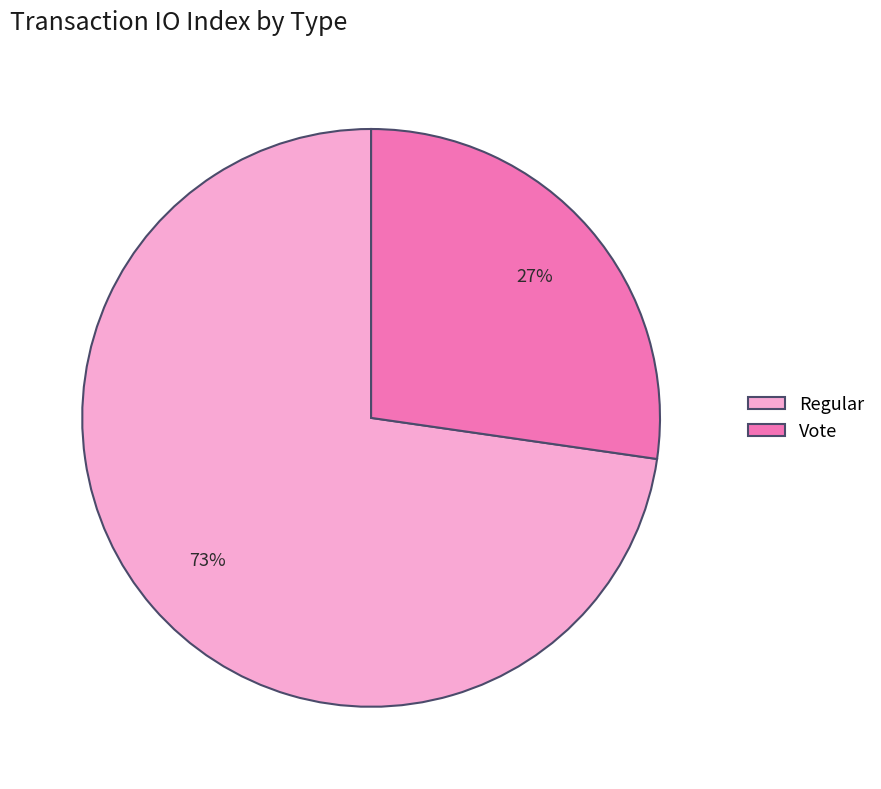

True or false: Vote accounts for 15% of the total.

False